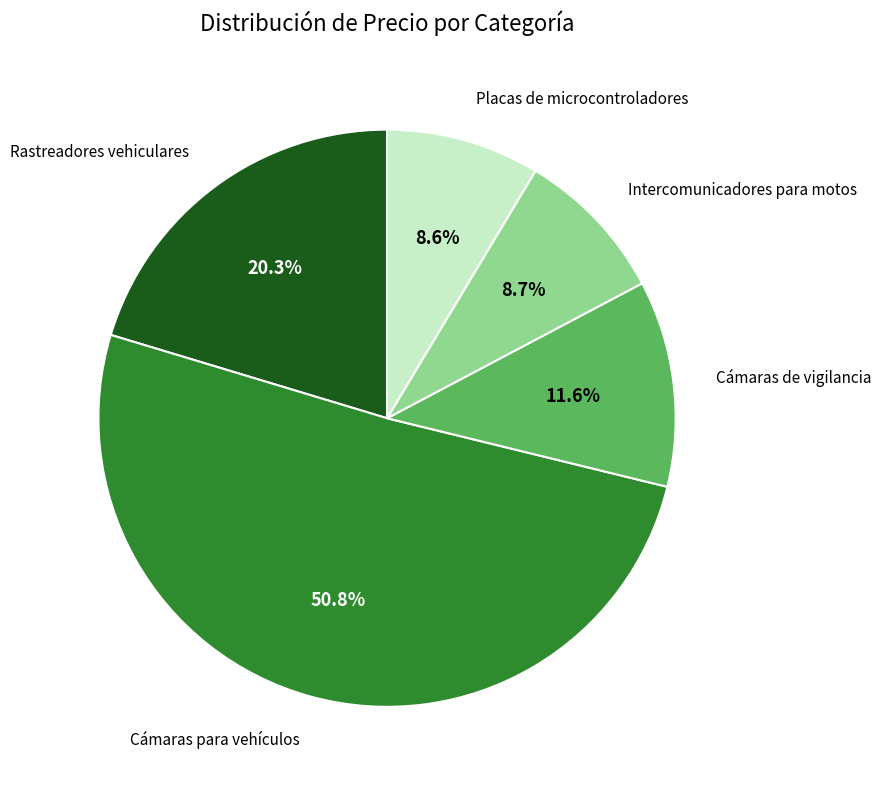

Is there a majority slice in this chart?

Yes